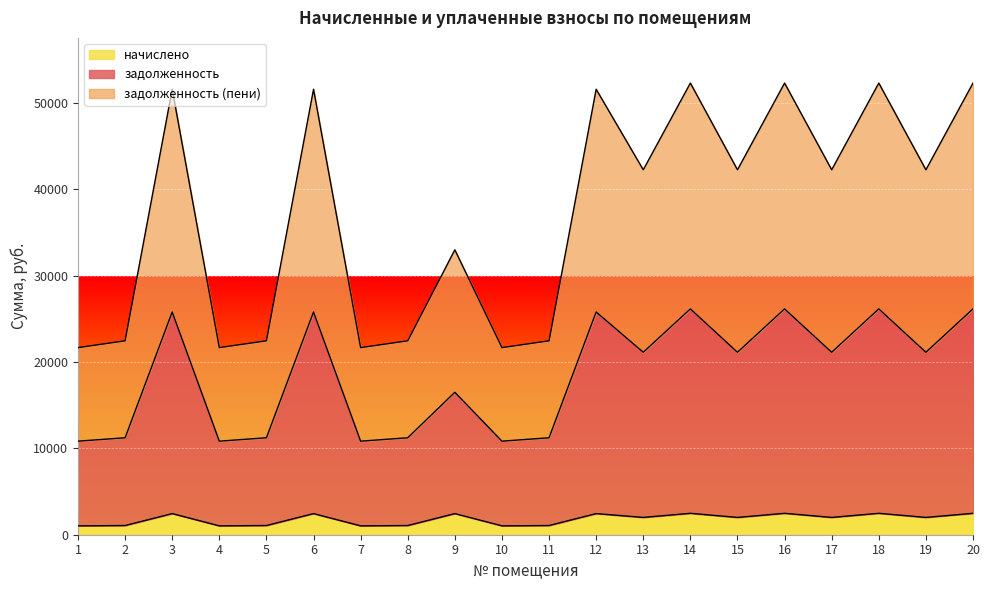

True or false: задолженность and начислено cross at least once.

False